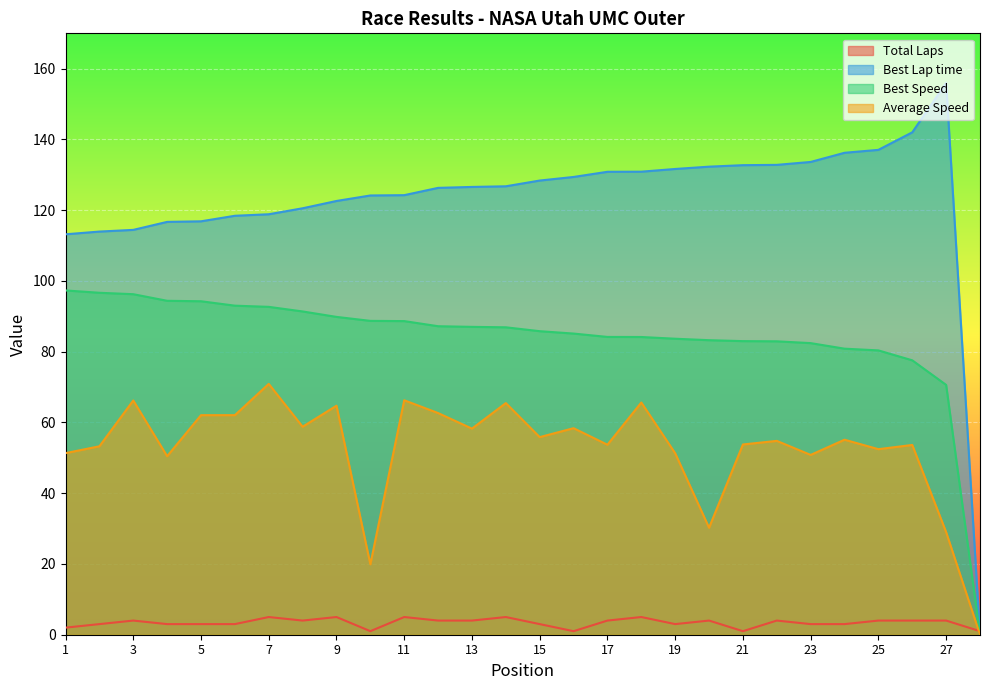

What value does the Total Laps series have at 4?

3.0